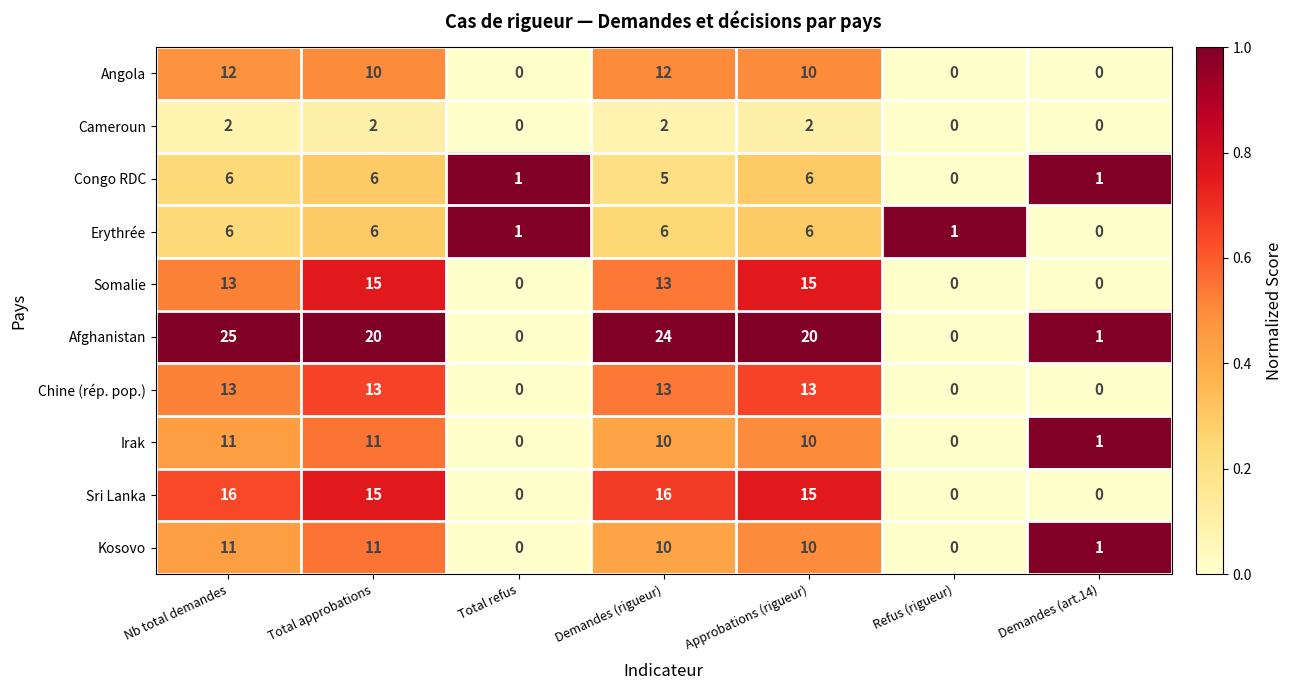

What is the total value across all series at Total approbations?

109